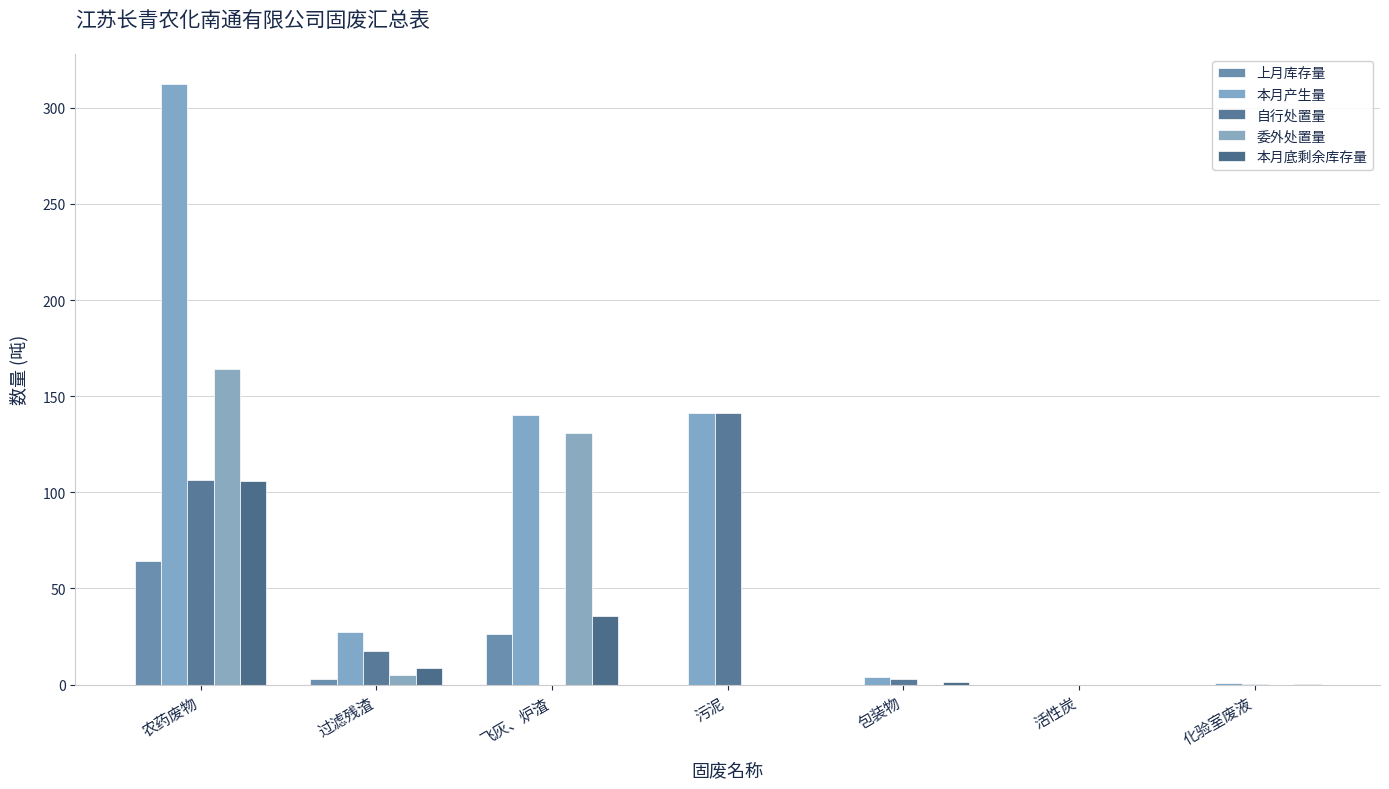

At which label does 本月产生量 reach its minimum?

活性炭